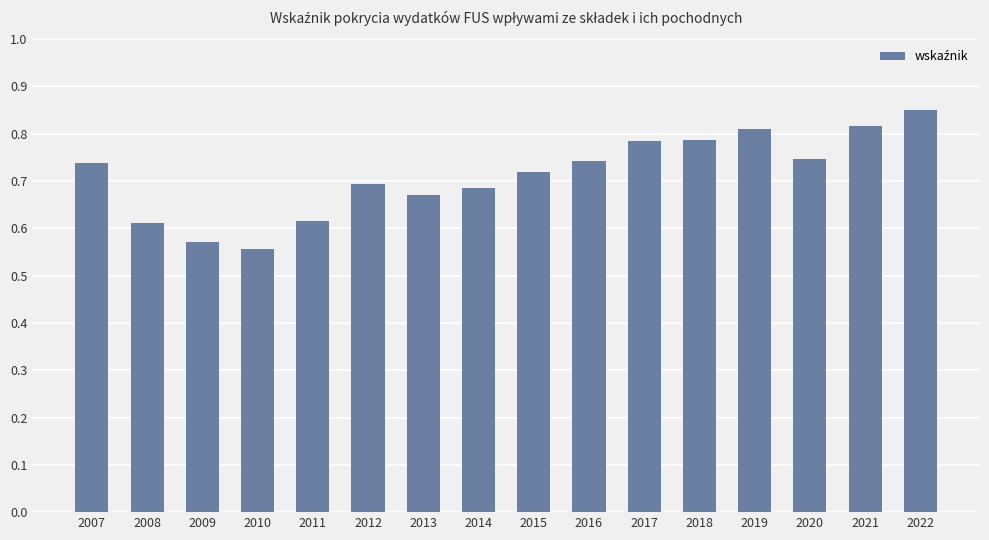

What is the sum of all values?

11.4